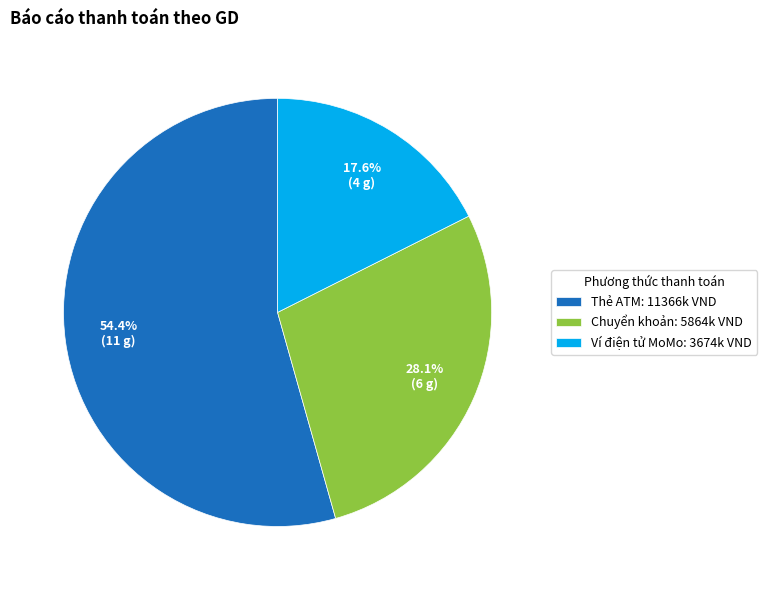

Which category has the smallest portion of the pie?

Ví điện tử MoMo: 3674k VND